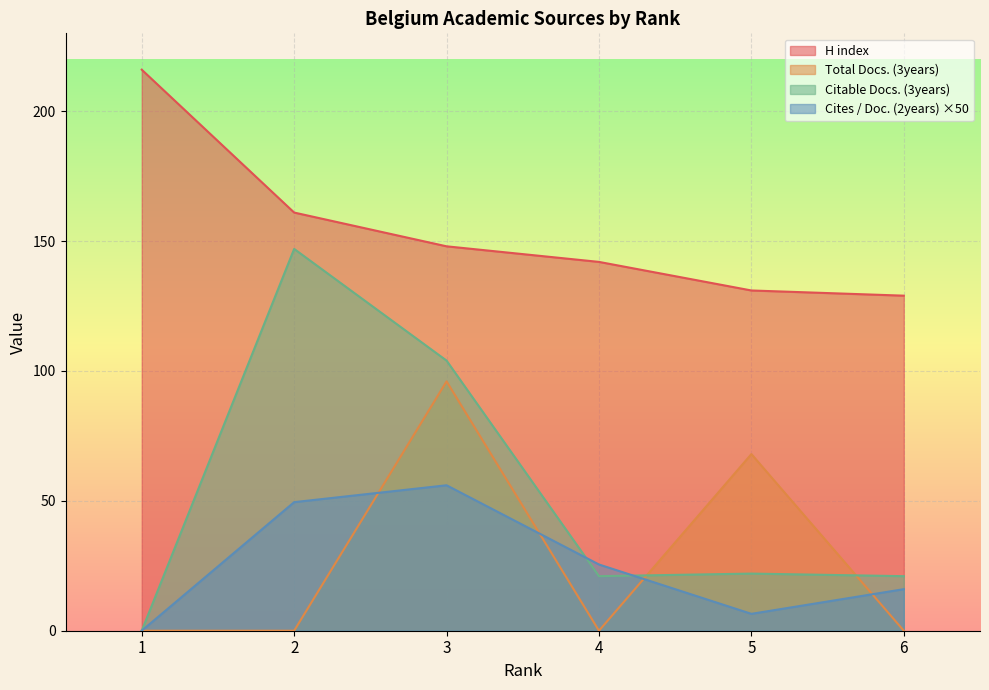

What is the difference between the maximum and minimum values in the Total Docs. (3years) series?

96.0